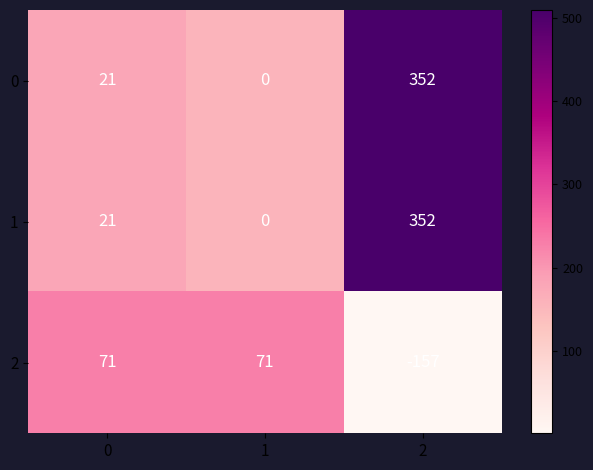

What is the minimum value shown in the chart?

-157